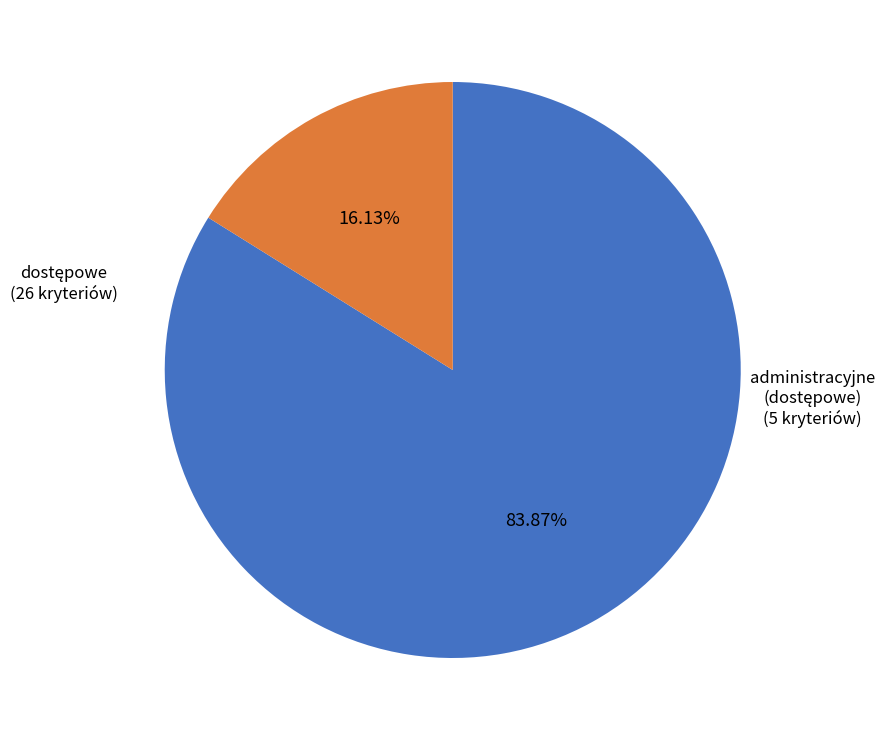

Is there a majority slice in this chart?

Yes